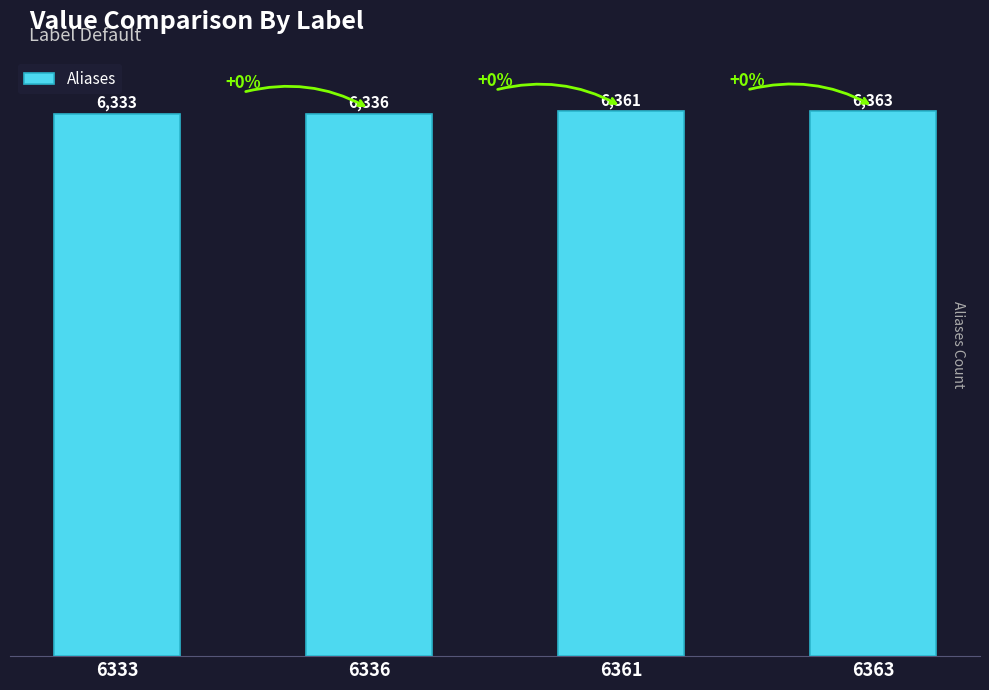

Reading left to right, list all the values displayed in this chart.

6333	6336	6361	6363